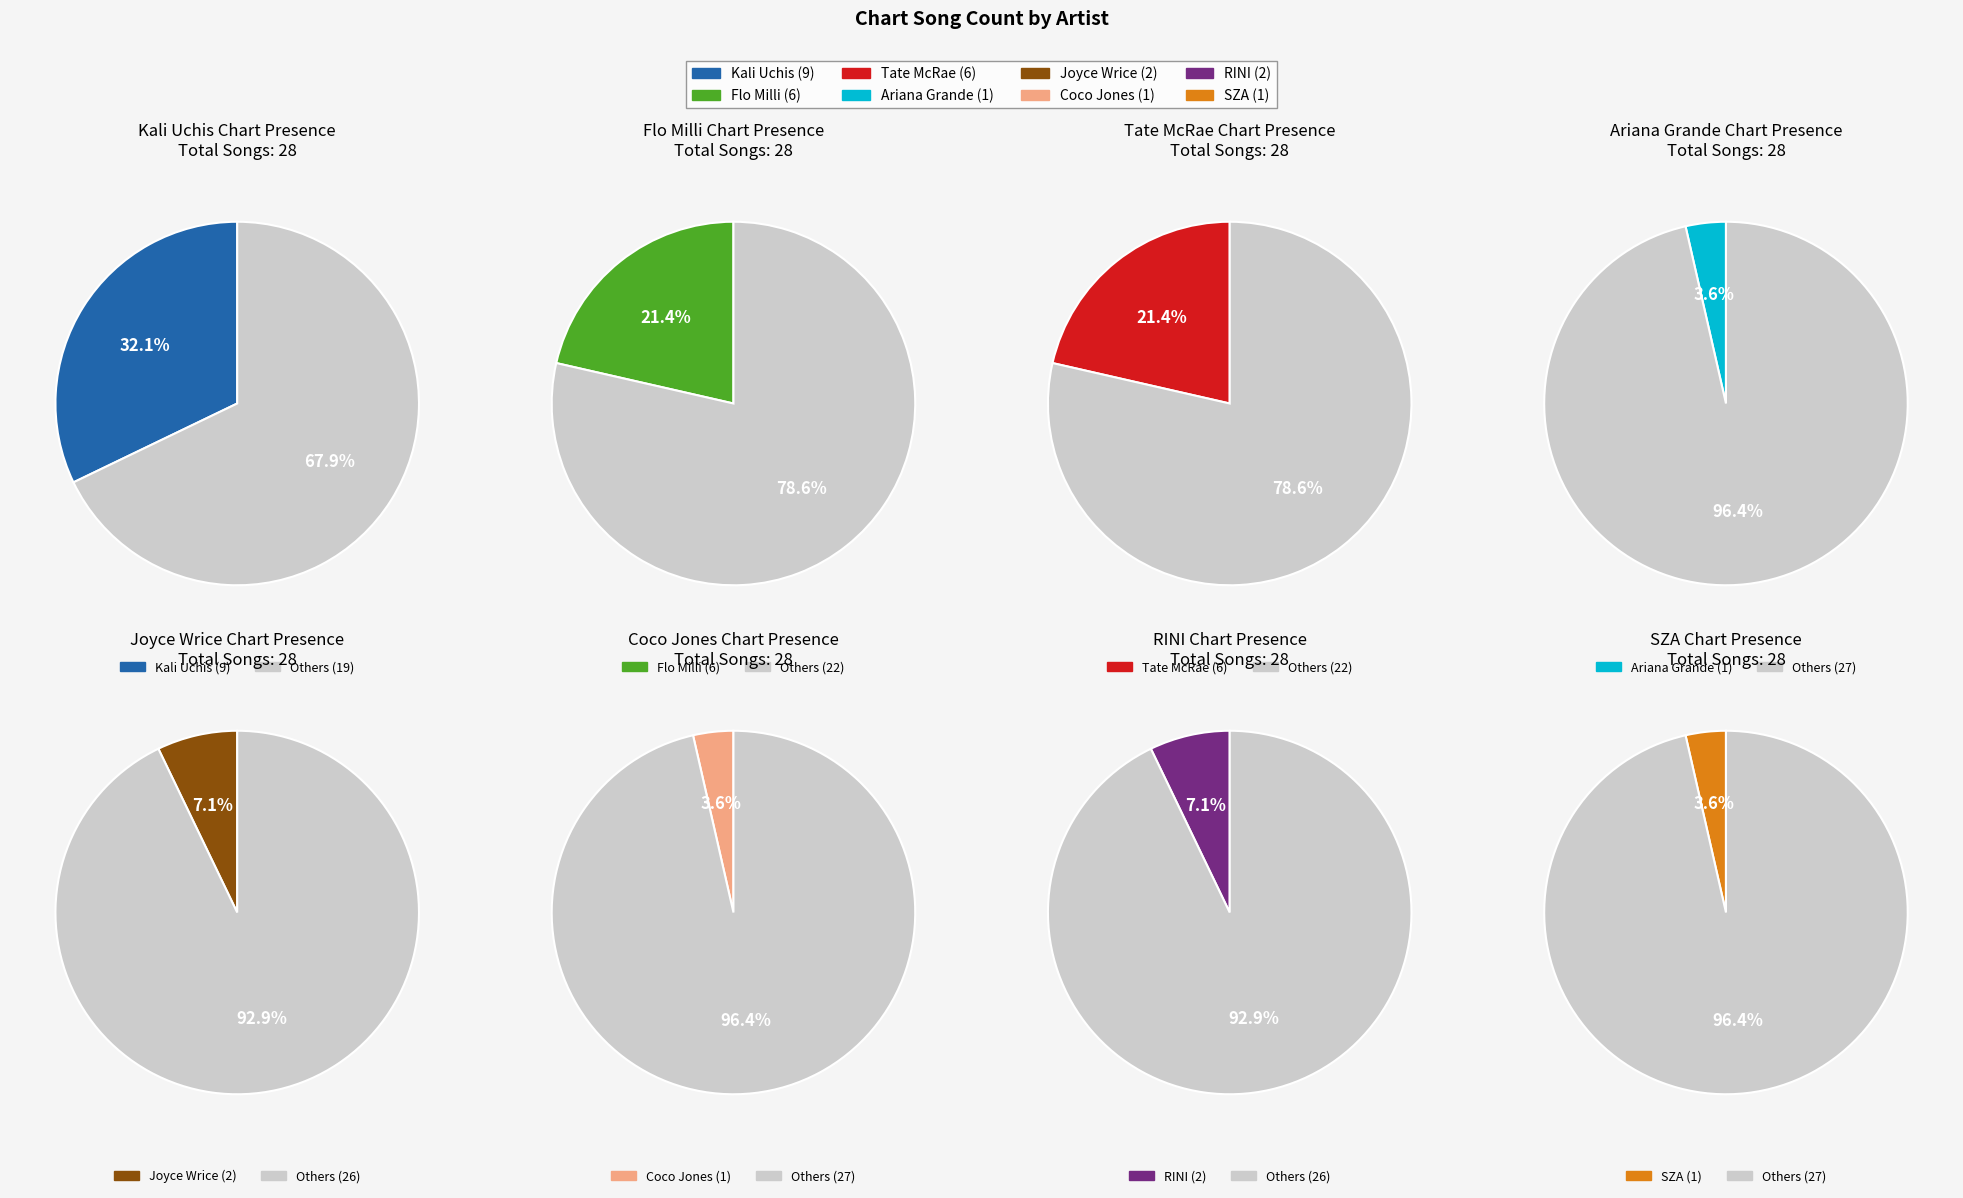

Approximately how many times larger is the value at Joyce Wrice compared to Ariana Grande?

2.0